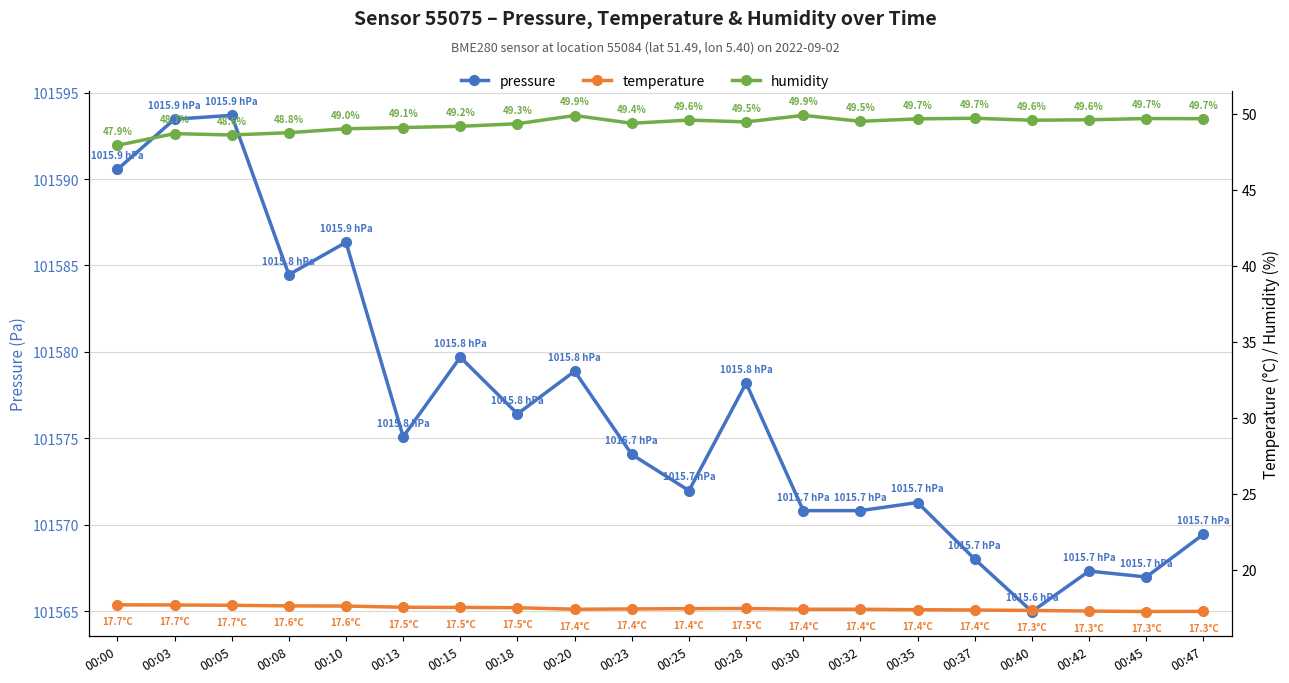

How many temperature values are between 17 and 18?

20